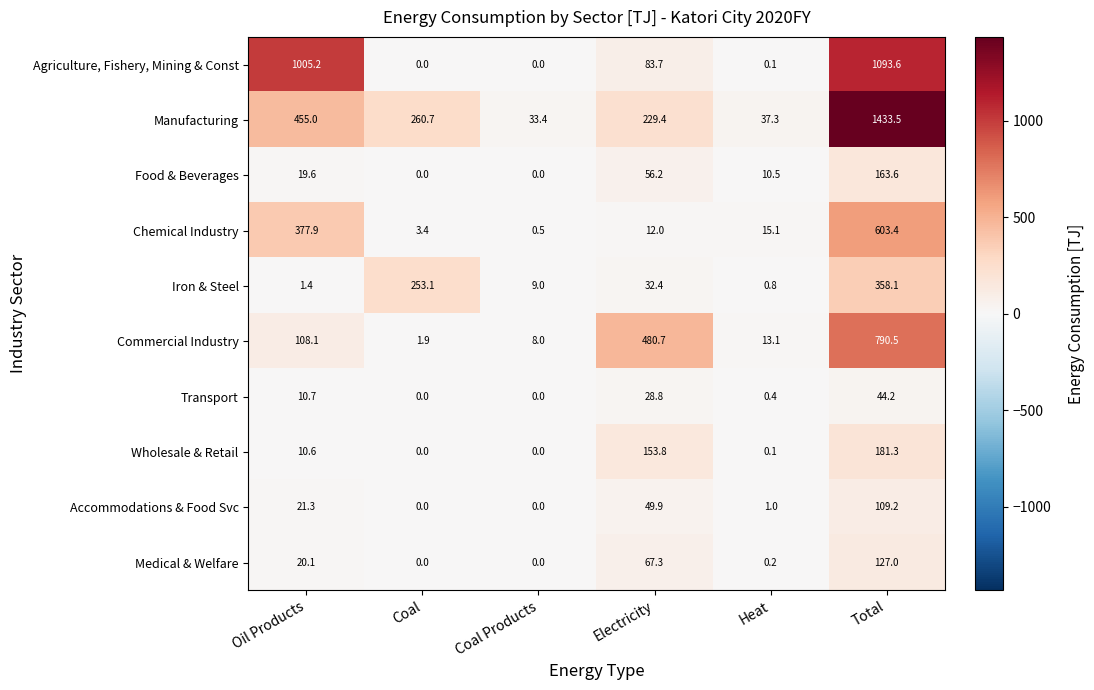

Which series has the largest range (max minus min)?

Manufacturing